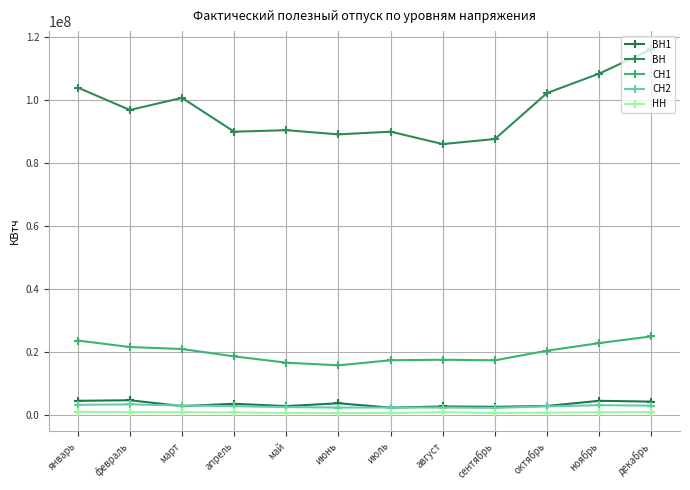

Reading right to left, what are all the values shown in this chart?

ВН1: 4220975	4479133	2846903	2570355	2691798	2313421	3697156	2801101	3539063	2800251	4655653	4477949
ВН: 116014259	108292268	102145351	87541696	85947450	89877014	89019124	90343987	89875650	100607496	96760865	103879710
СН1: 24917196	22791568	20379650	17323417	17513397	17349056	15739805	16580870	18581044	20905907	21544673	23609177
СН2: 2962636	3087172	2719143	2236581	2345189	2340731	2348156	2486639	2783396	2991124	3351968	3200837
НН: 886400	859449	711870	618893	872206	611204	620314	631200	790871	852395	894494	1007229